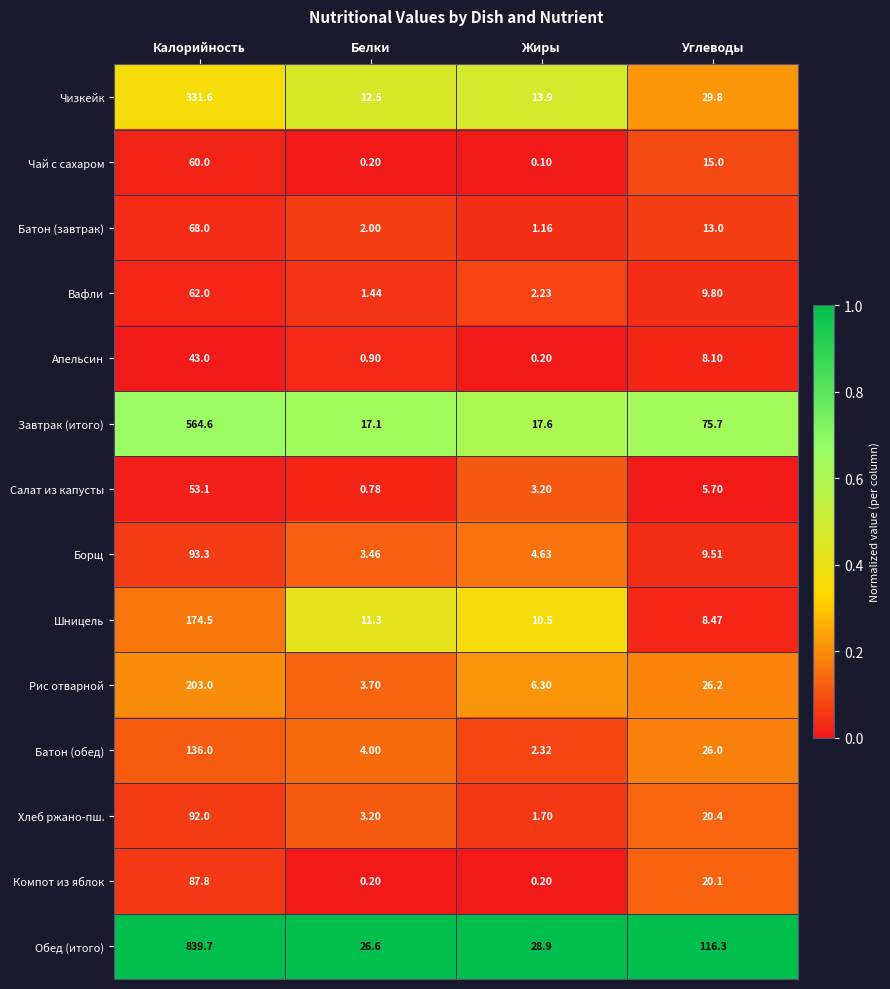

Which series has the largest total across all categories?

Обед (итого)